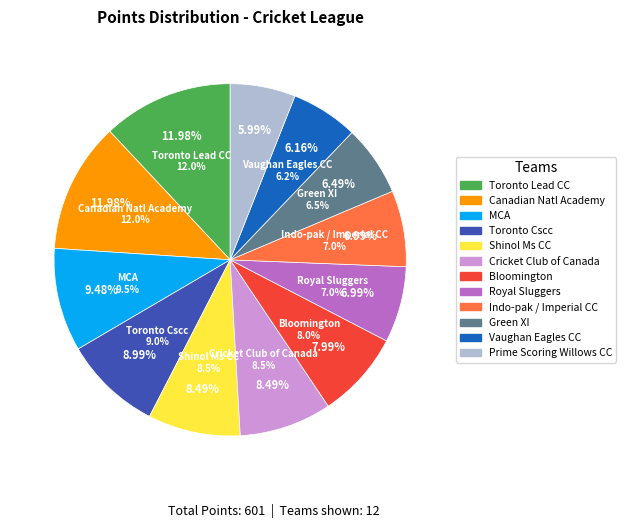

How many segments does this pie chart have?

12